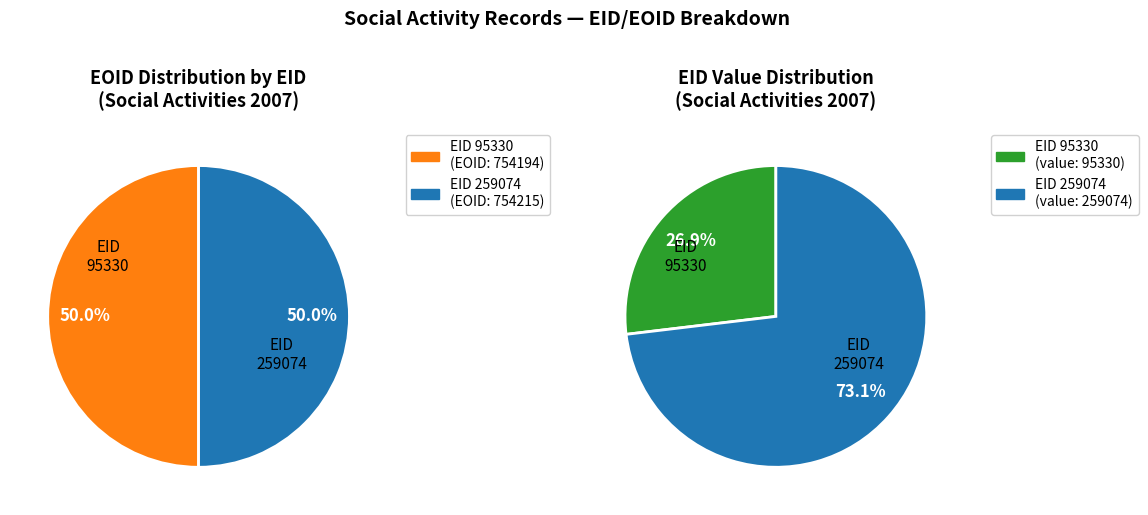

Combined, what portion of the pie is 95330 and 259074?

100.0%